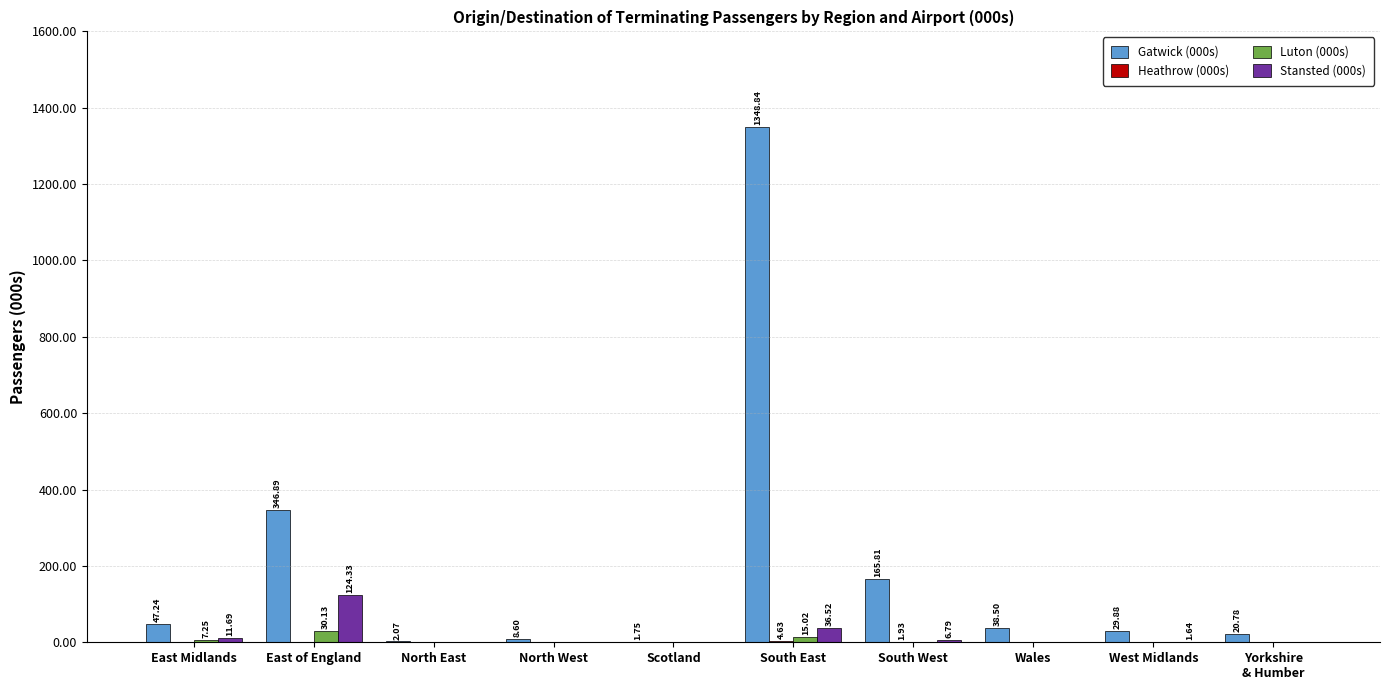

Between South West and West Midlands, which series saw the biggest shift?

Gatwick (000s)